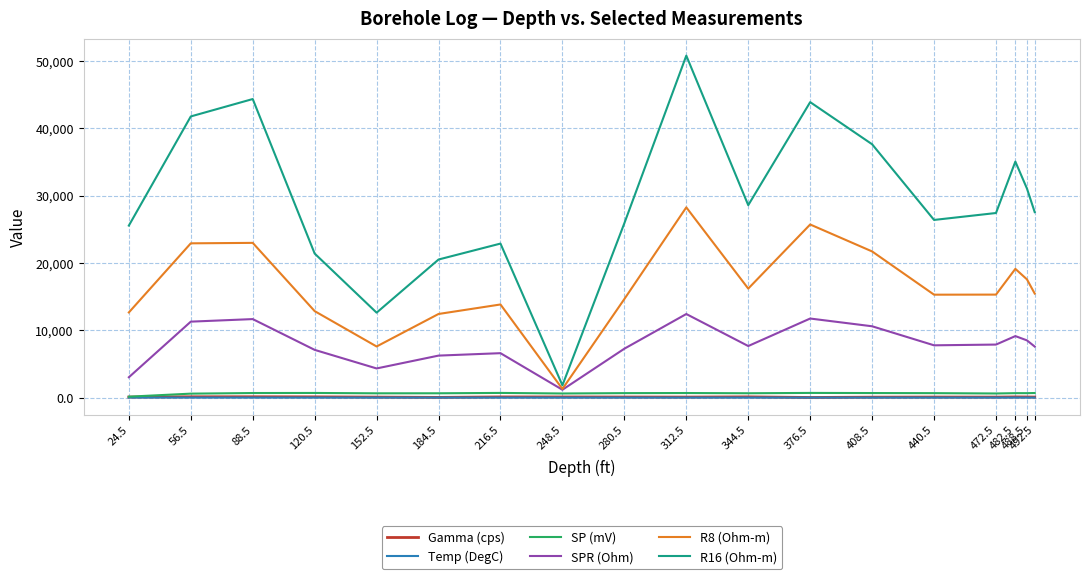

How many interior local peaks does the R8 (Ohm-m) series have?

5